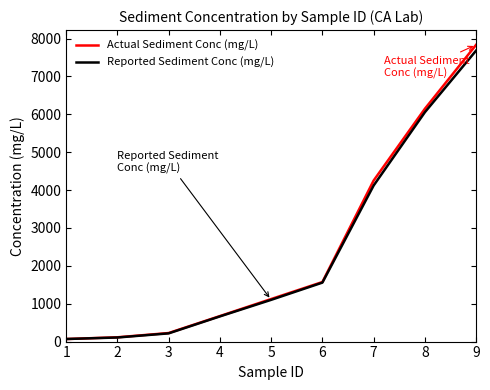

The value of Actual Sediment Conc (mg/L) at 4 is 673.3. True or false?

True